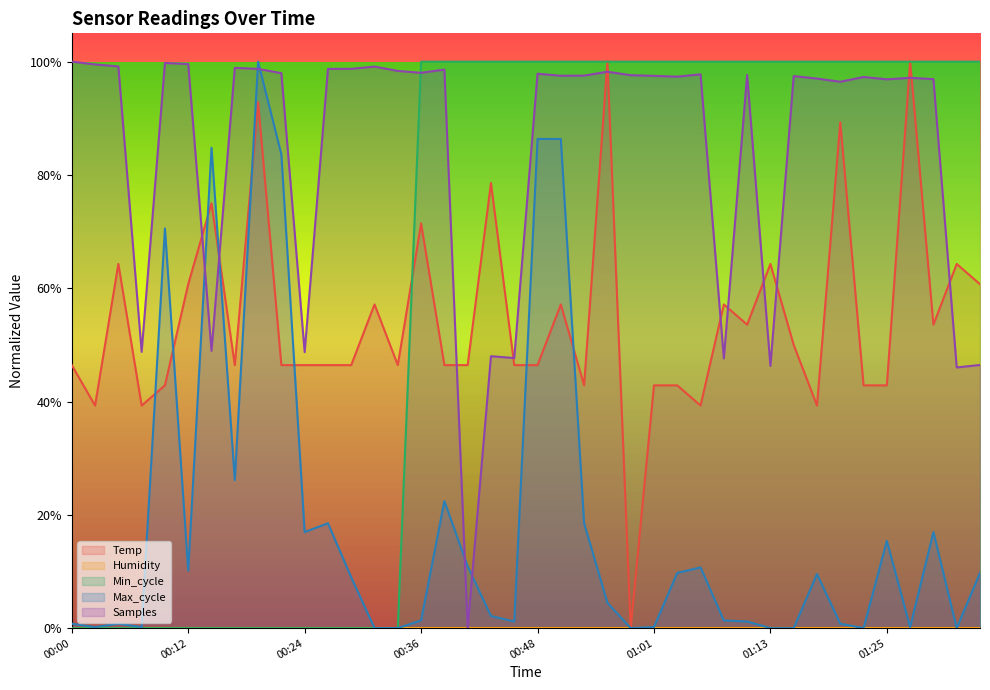

At which category is the sum across all series the highest?

00:51